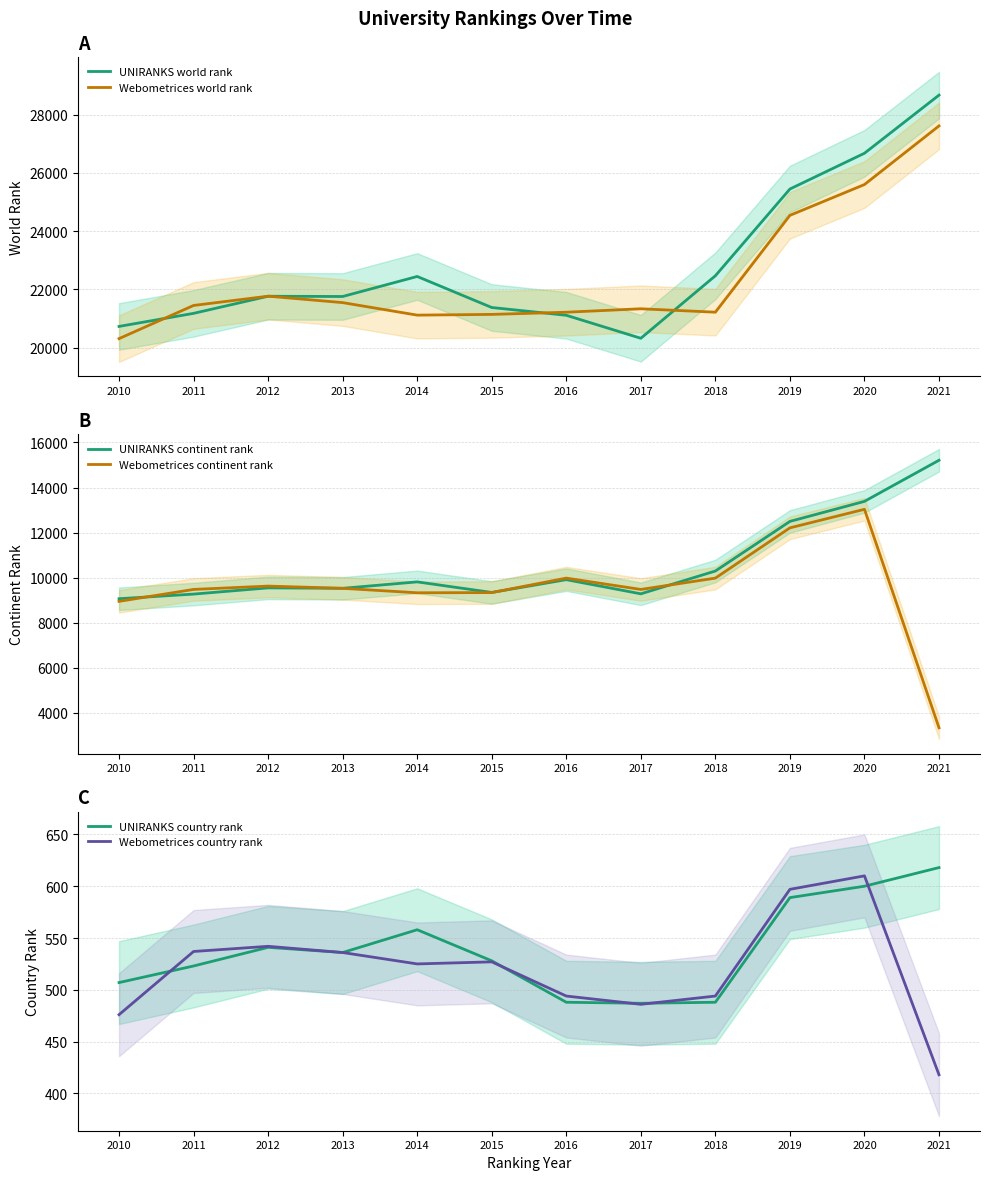

Reading left to right, transcribe all the data shown in this chart.

UNIRANKS world rank: 2010=20727	2011=21176	2012=21764	2013=21755	2014=22443	2015=21377	2016=21110	2017=20320	2018=22467	2019=25446	2020=26675	2021=28671
Webometrices world rank: 2010=20308	2011=21447	2012=21766	2013=21545	2014=21115	2015=21140	2016=21215	2017=21333	2018=21216	2019=24542	2020=25600	2021=27614
UNIRANKS continent rank: 2010=9067	2011=9272	2012=9548	2013=9529	2014=9814	2015=9345	2016=9912	2017=9284	2018=10296	2019=12497	2020=13386	2021=15210
Webometrices continent rank: 2010=8950	2011=9479	2012=9627	2013=9528	2014=9330	2015=9339	2016=9981	2017=9478	2018=9981	2019=12211	2020=13034	2021=3340
UNIRANKS country rank: 2010=507	2011=523	2012=541	2013=536	2014=558	2015=528	2016=488	2017=487	2018=488	2019=589	2020=600	2021=618
Webometrices country rank: 2010=476	2011=537	2012=542	2013=536	2014=525	2015=527	2016=494	2017=486	2018=494	2019=597	2020=610	2021=418